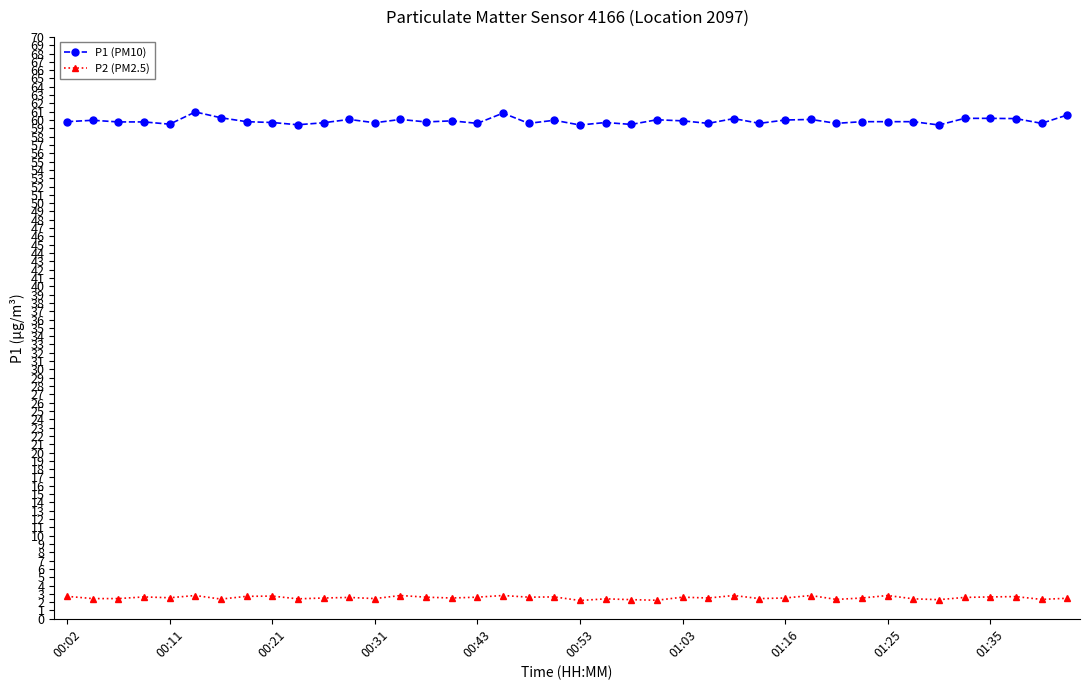

Which series has the largest range (max minus min)?

P1 (PM10)